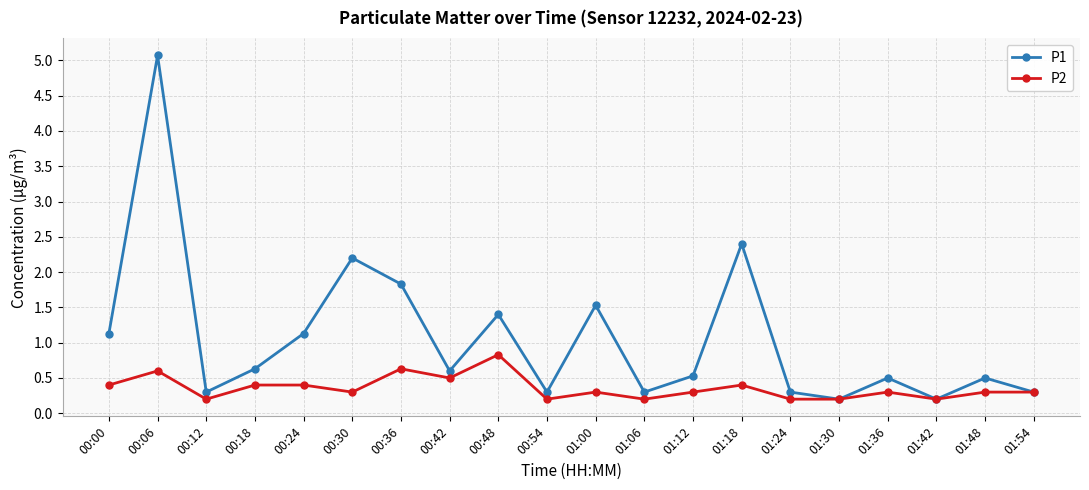

At how many categories does at least one series exceed 2?

3